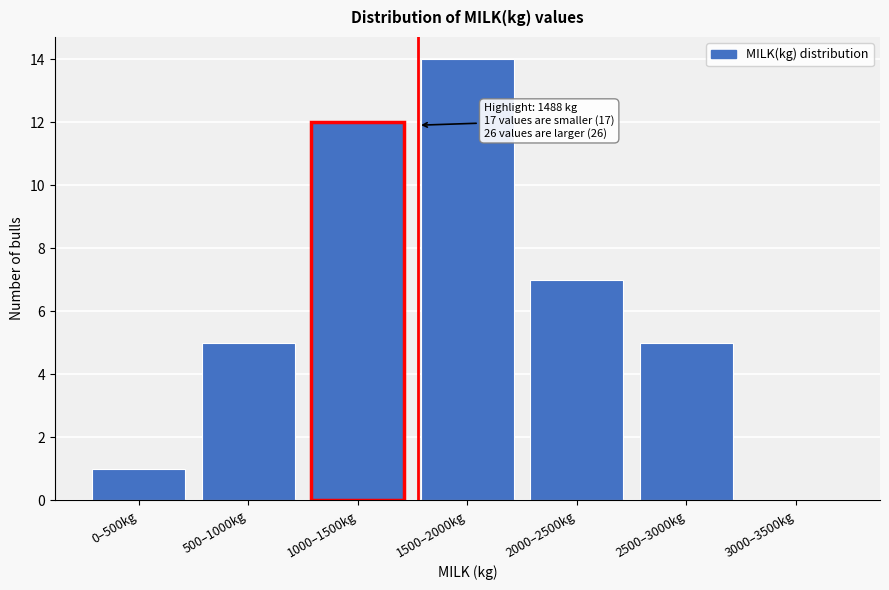

Reading left to right, transcribe all the data shown in this chart.

0–500kg=1	500–1000kg=5	1000–1500kg=12	1500–2000kg=14	2000–2500kg=7	2500–3000kg=5	3000–3500kg=0